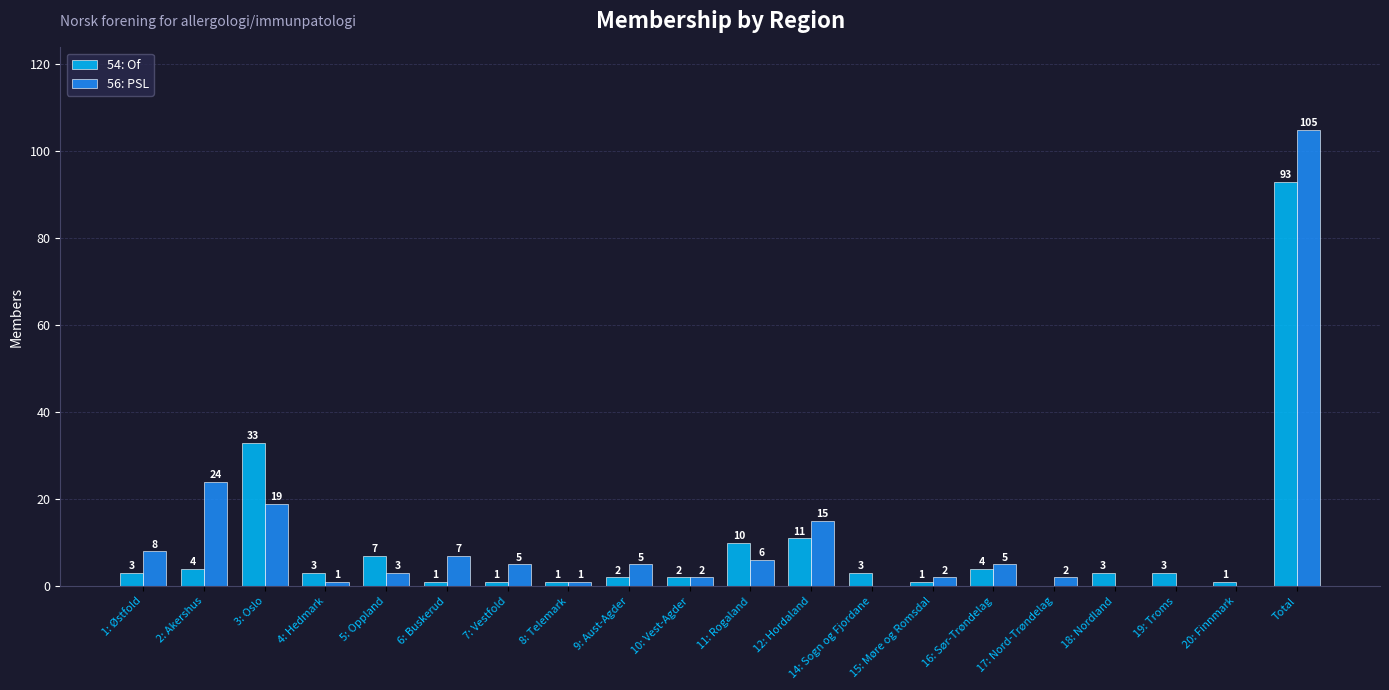

What is the sum of all 54: Of values?

186